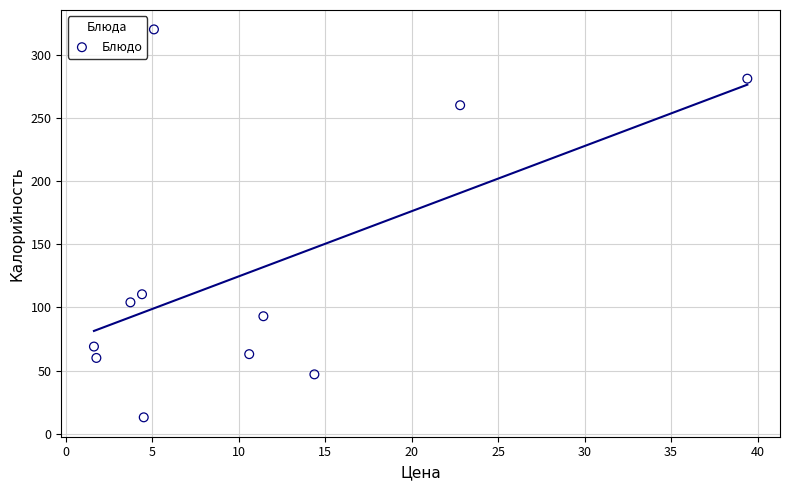

What Y value in the scatter plot is closest to 166?

110.4